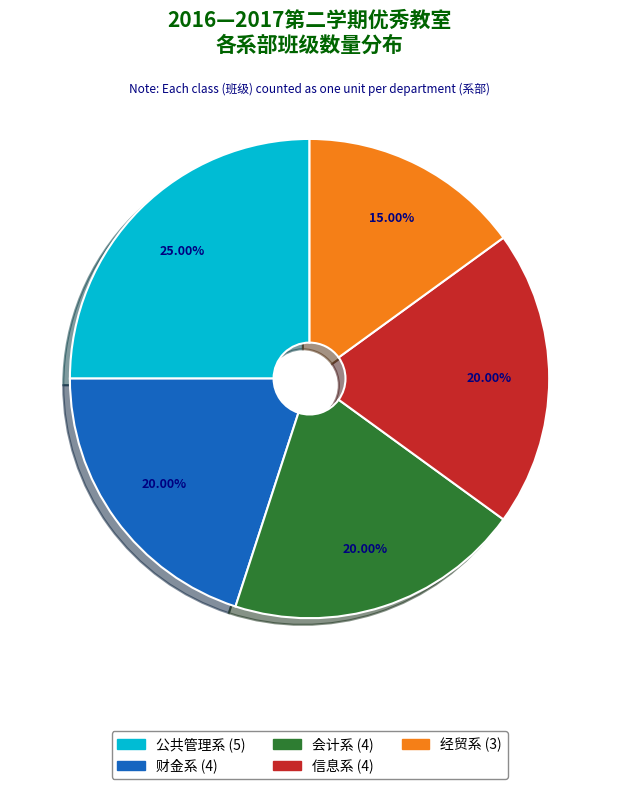

True or false: 经贸系 accounts for 3% of the total.

False